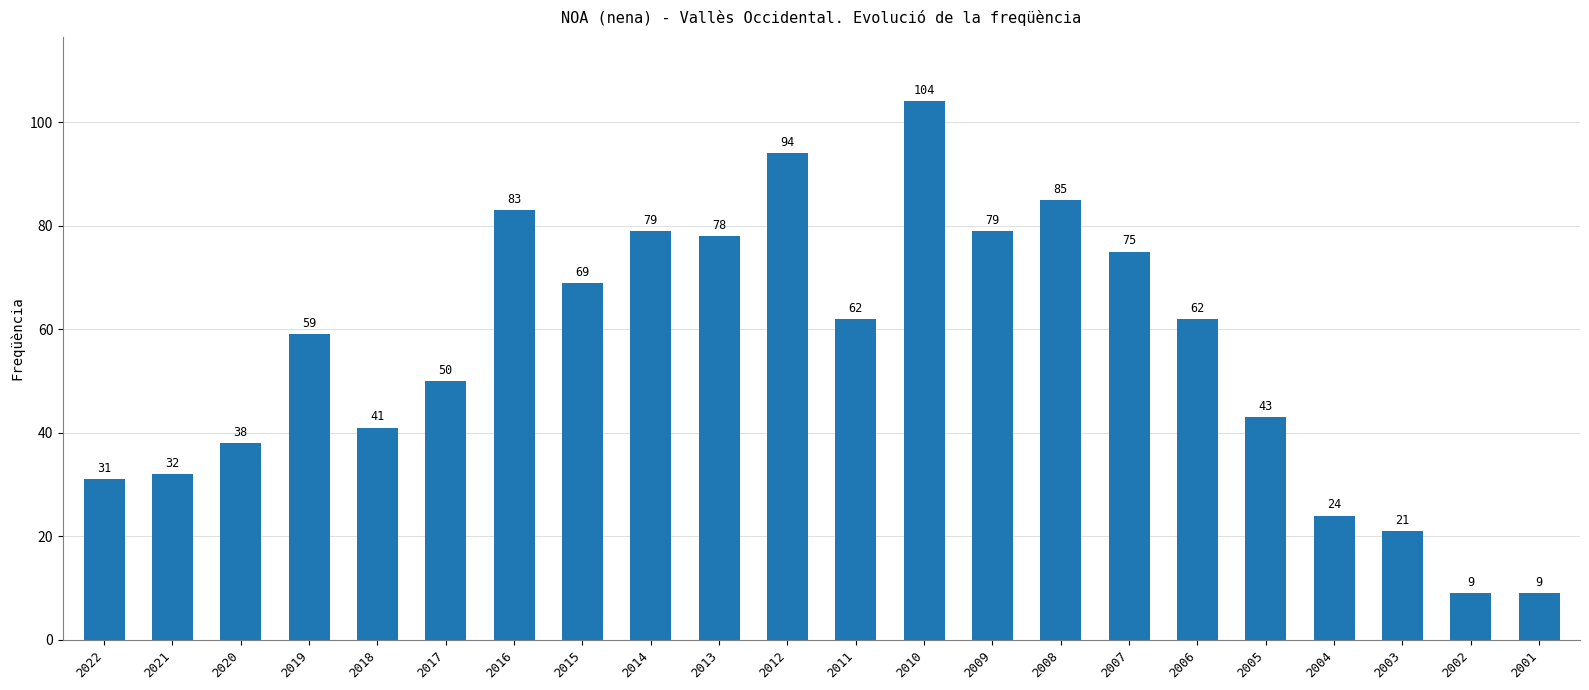

What is the change in value from 2007 to 2005?

-32